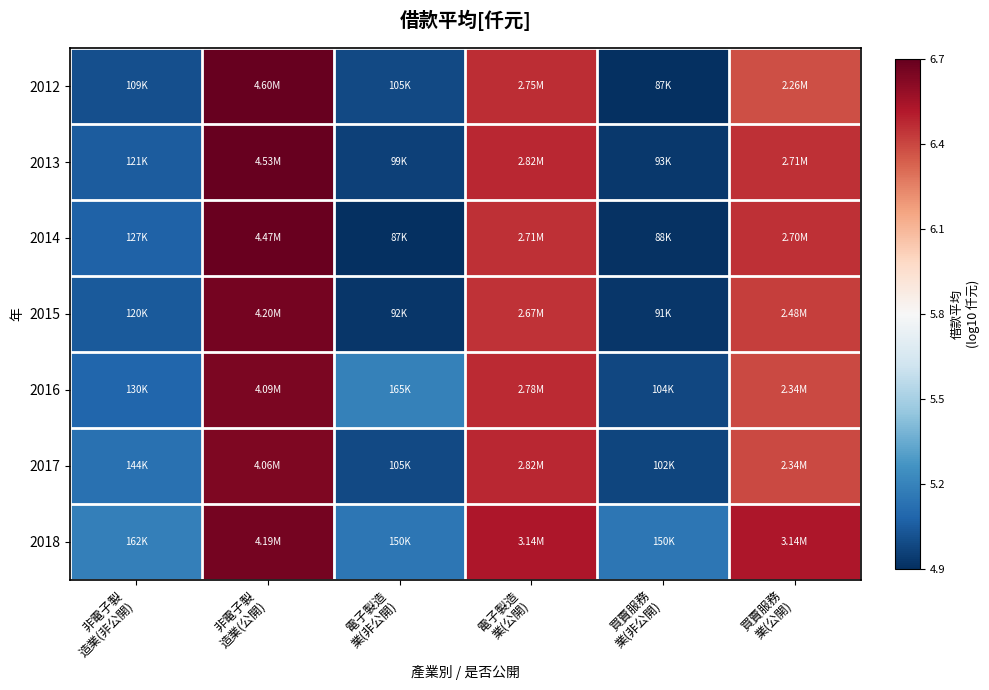

What is the total value across all series at 買賣服務
業(公開)?

44.8